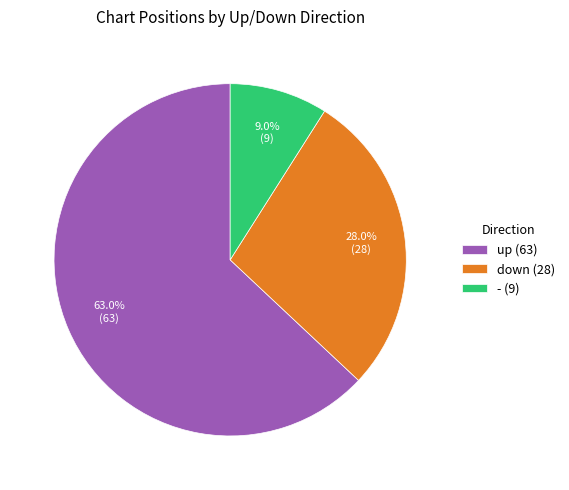

What is the ratio of the value at - (9) to the value at down (28)?

0.3